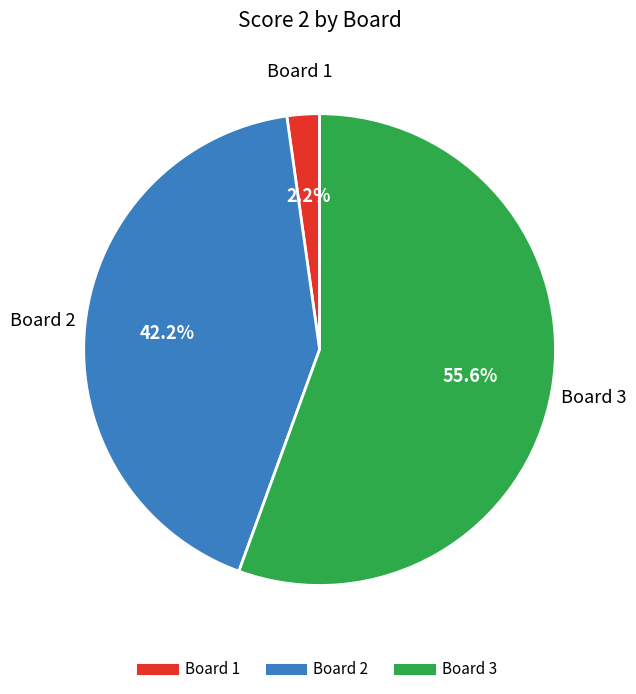

Is there a majority slice in this chart?

Yes